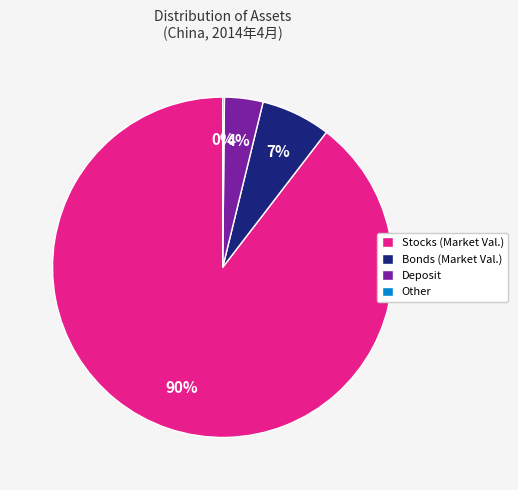

Approximately how many times larger is the value at Deposit compared to Bonds (Market Val.)?

0.6